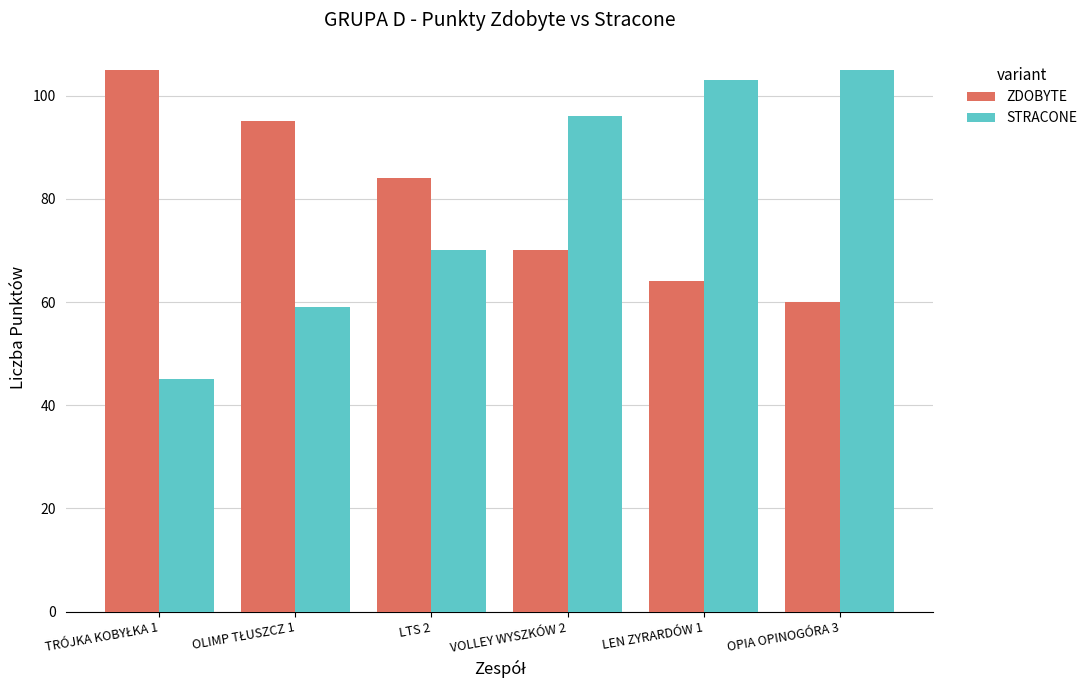

What is the smallest value displayed?

45